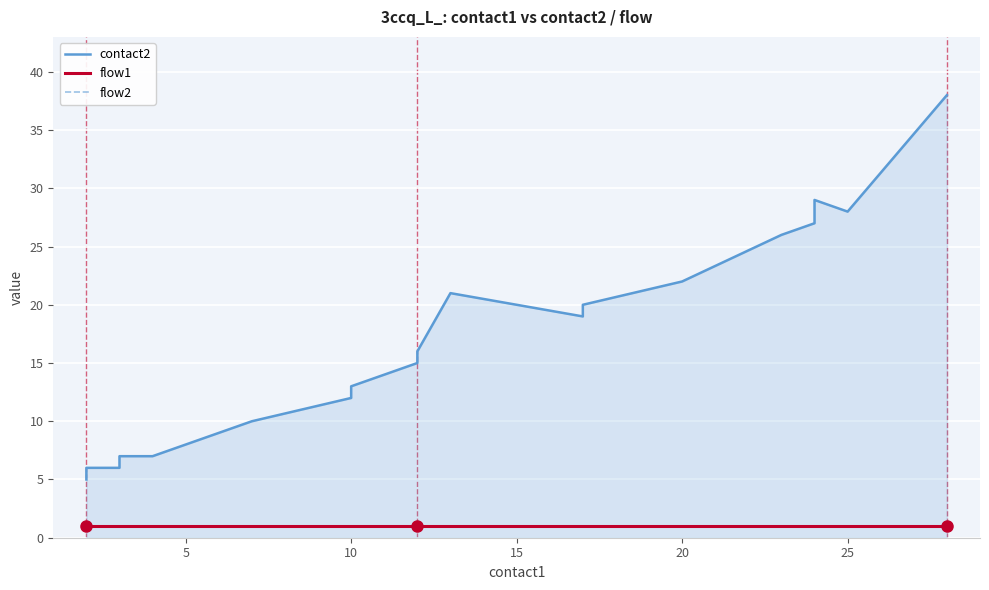

Rank the series by their maximum value, from highest to lowest.

contact2, flow1, flow2